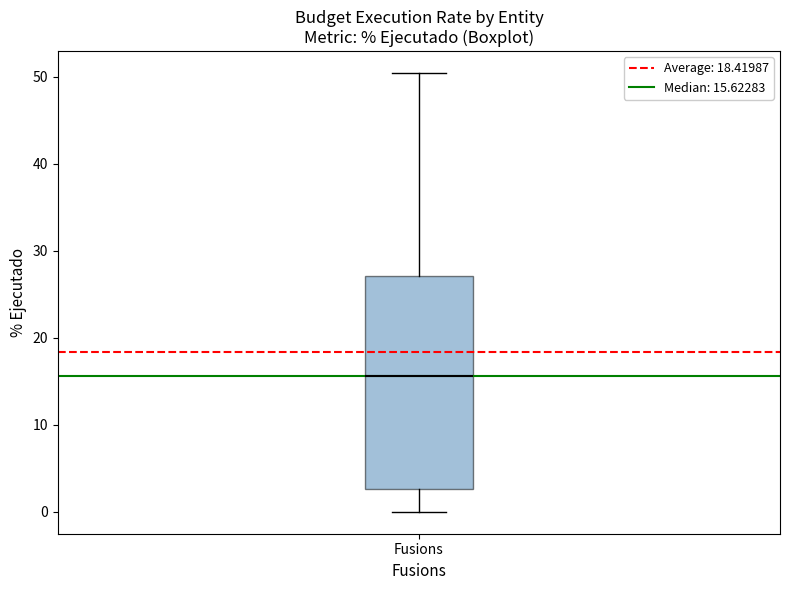

Where is the lower edge of the box for Fusions on the y-axis? The values are not printed on the chart, so give them approximately, as read against the axis.

3